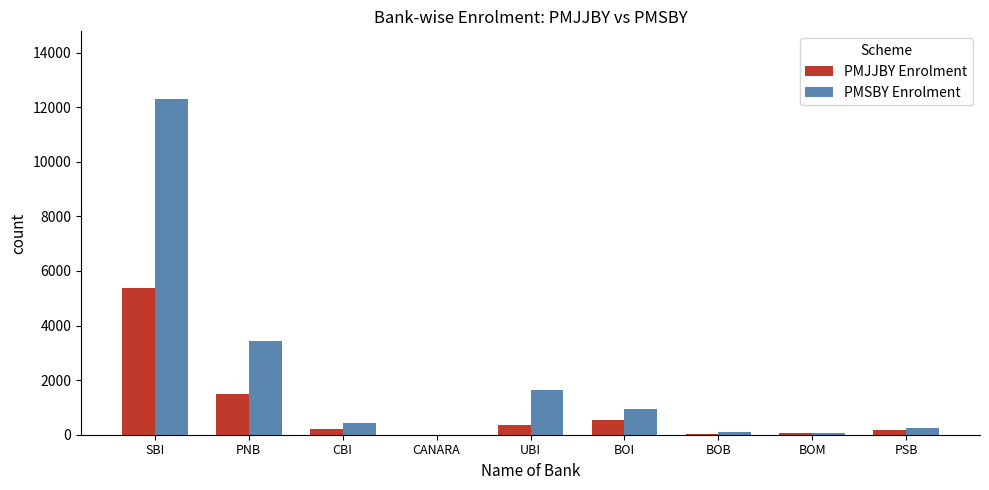

What is the highest value of the PMJJBY Enrolment series?

5368